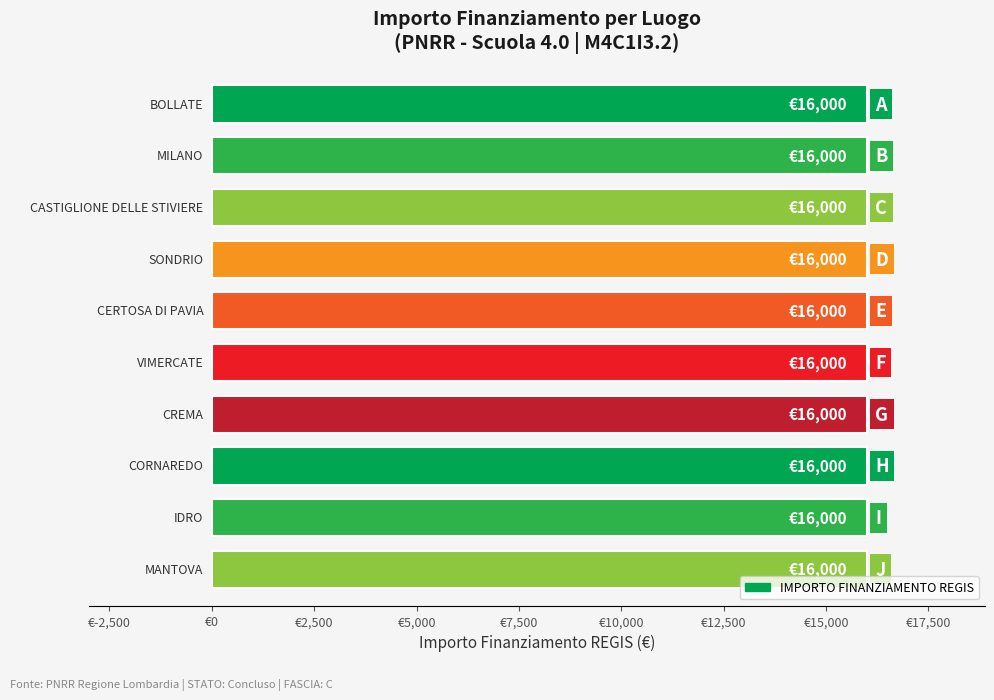

What position from the left is BOLLATE?

1